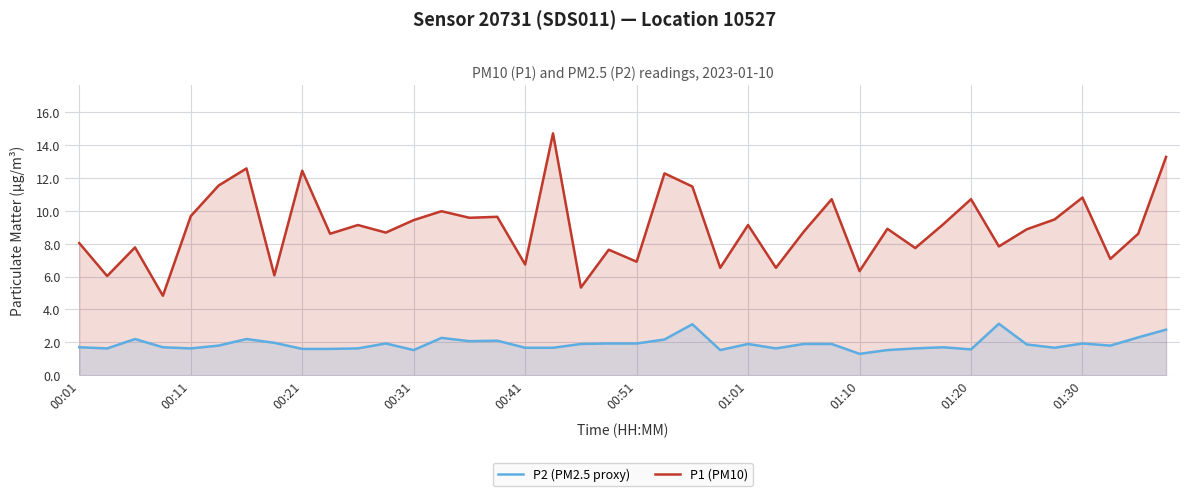

The P1 (PM10) series shows 1.8 at 38. True or false?

False